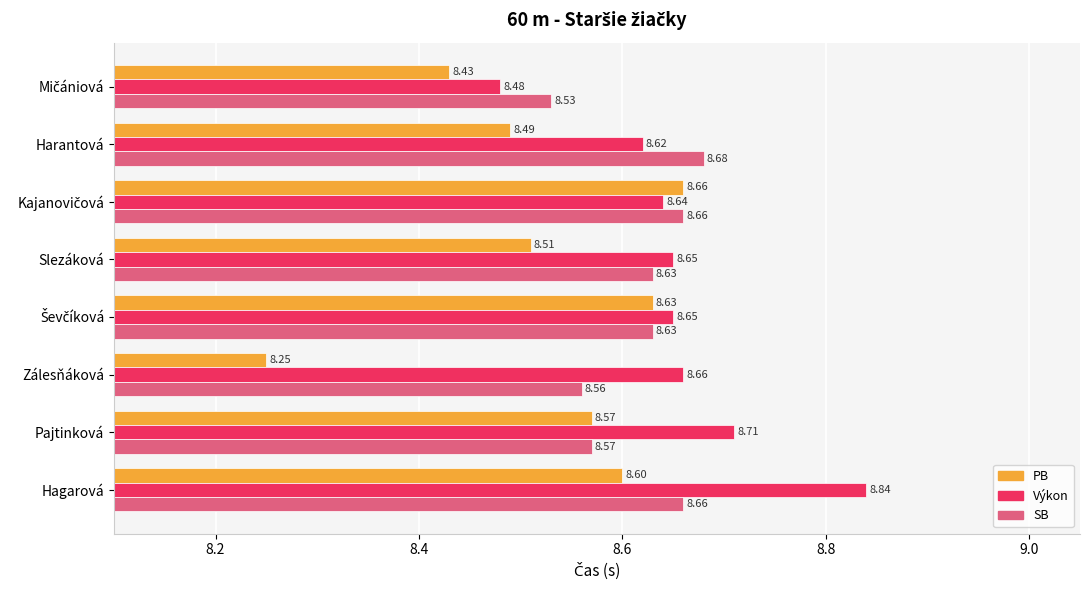

What is the total value across all series at Harantová?

25.8